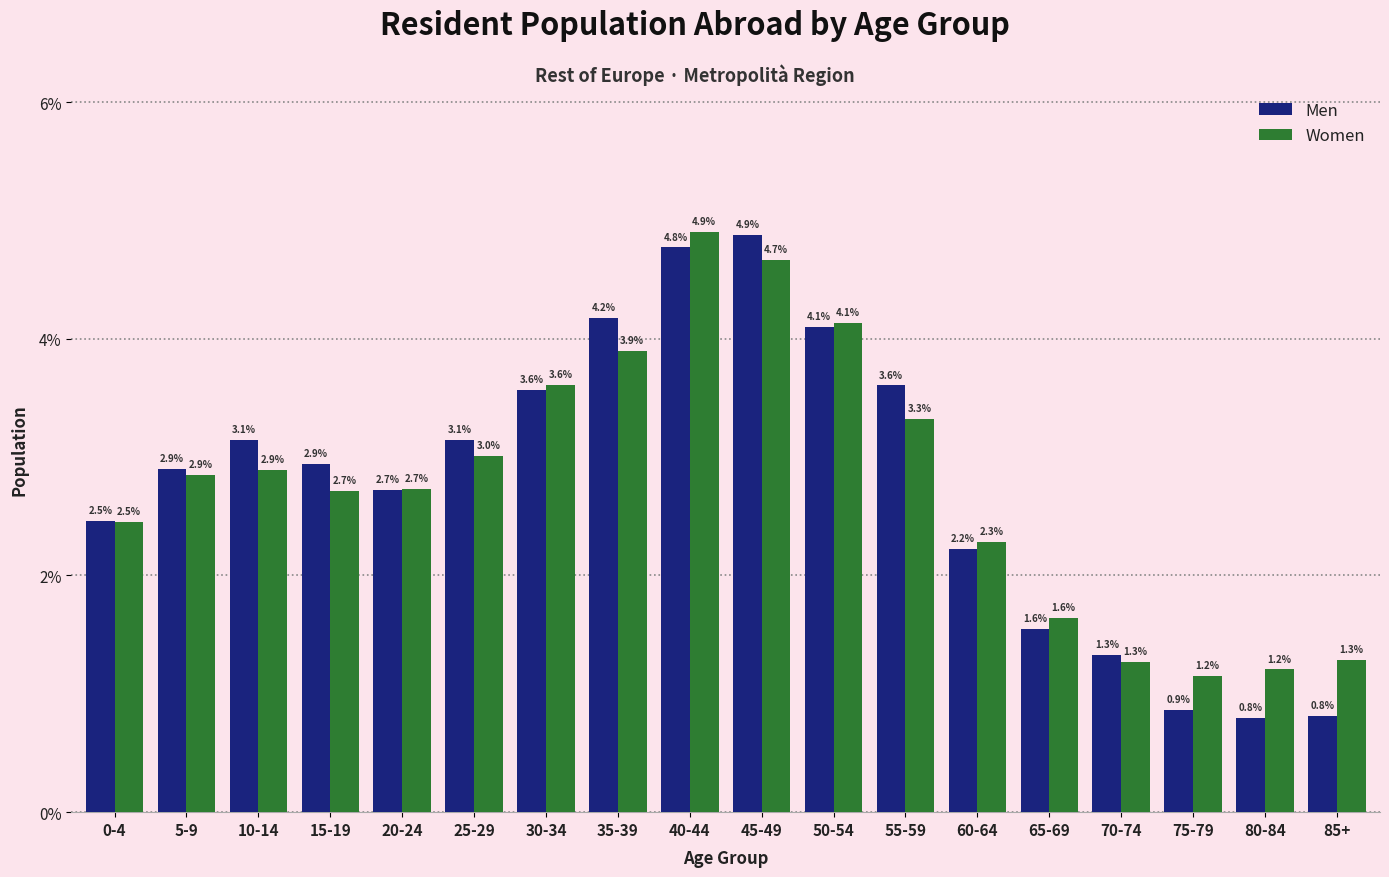

Rank the series by their average value, from highest to lowest.

Women, Men